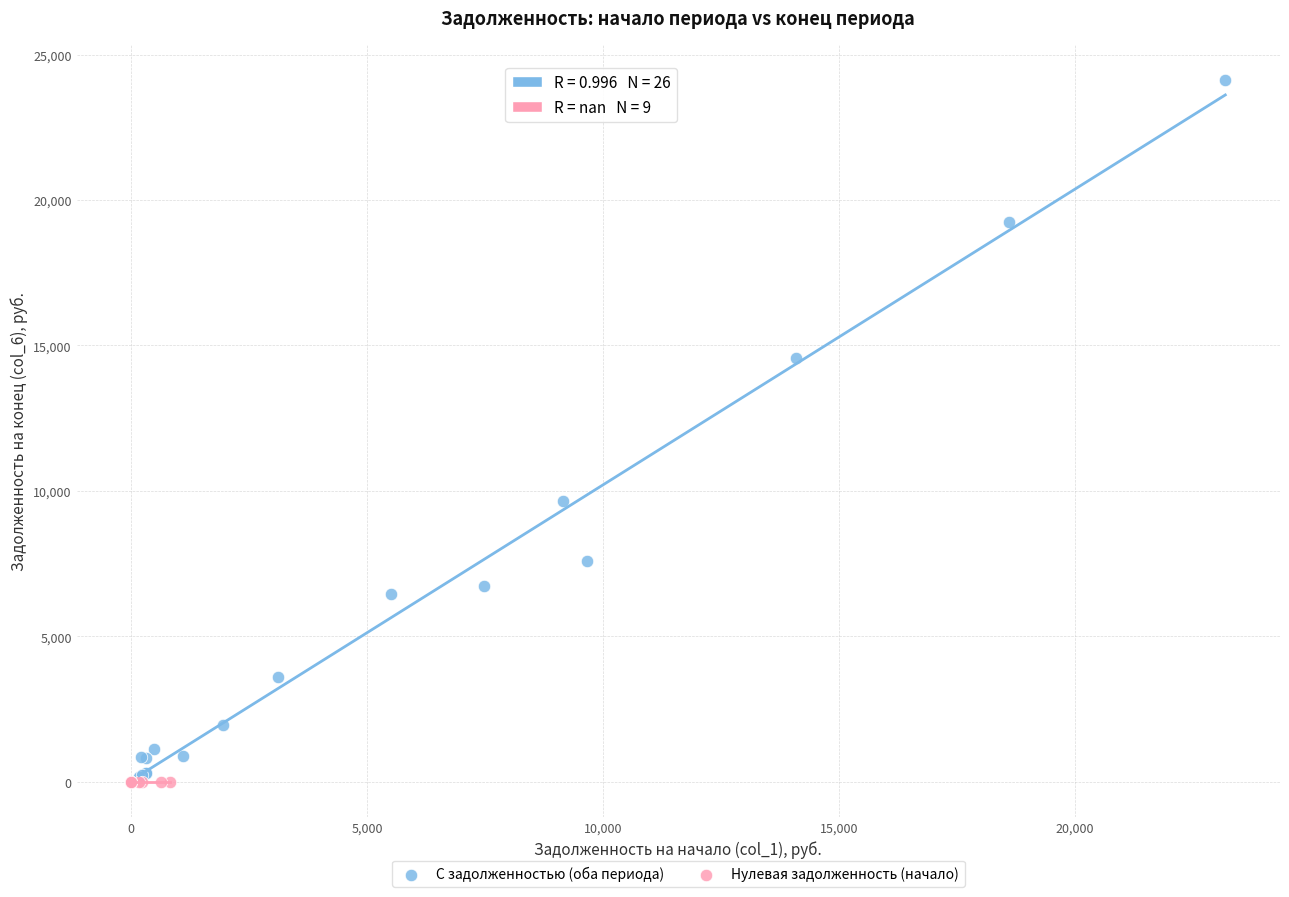

Which series contains the highest Y value?

С задолженностью (оба периода)